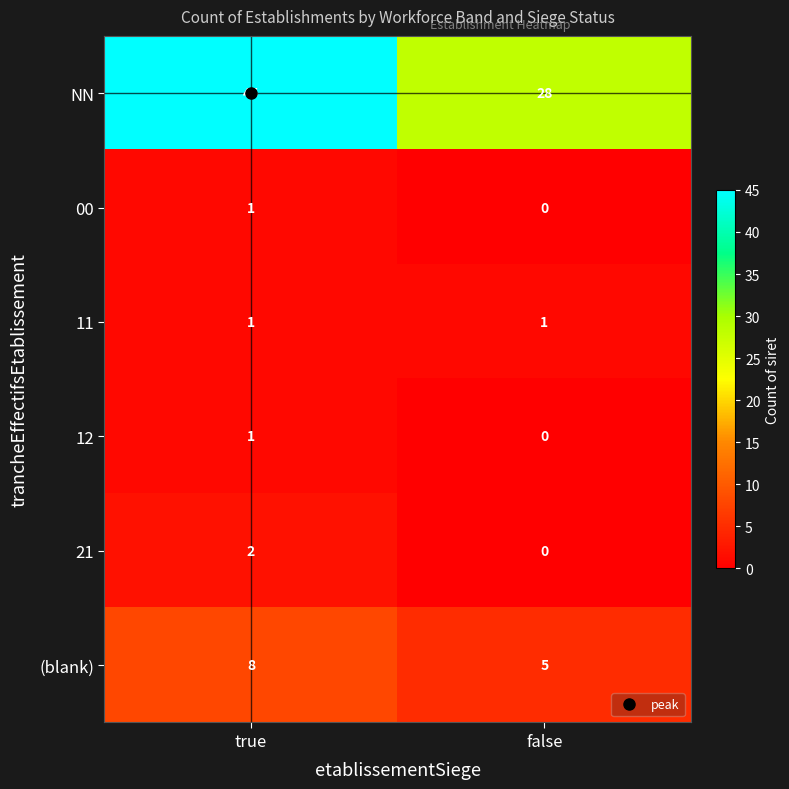

What is the difference between the highest and lowest values at false?

28